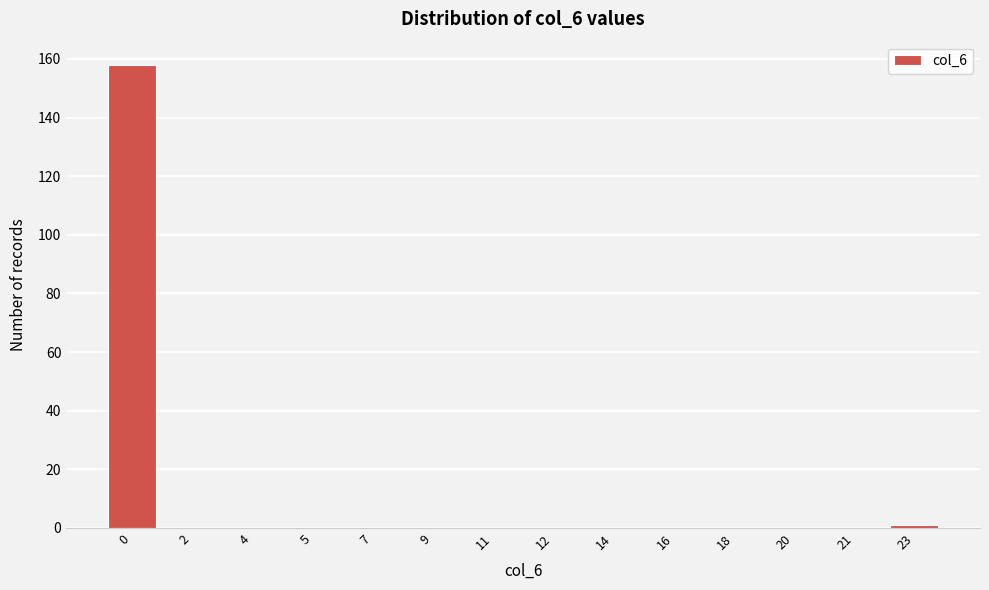

Reading right to left, what are all the values shown in this chart?

23=1	21=0	20=0	18=0	16=0	14=0	12=0	11=0	9=0	7=0	5=0	4=0	2=0	0=158